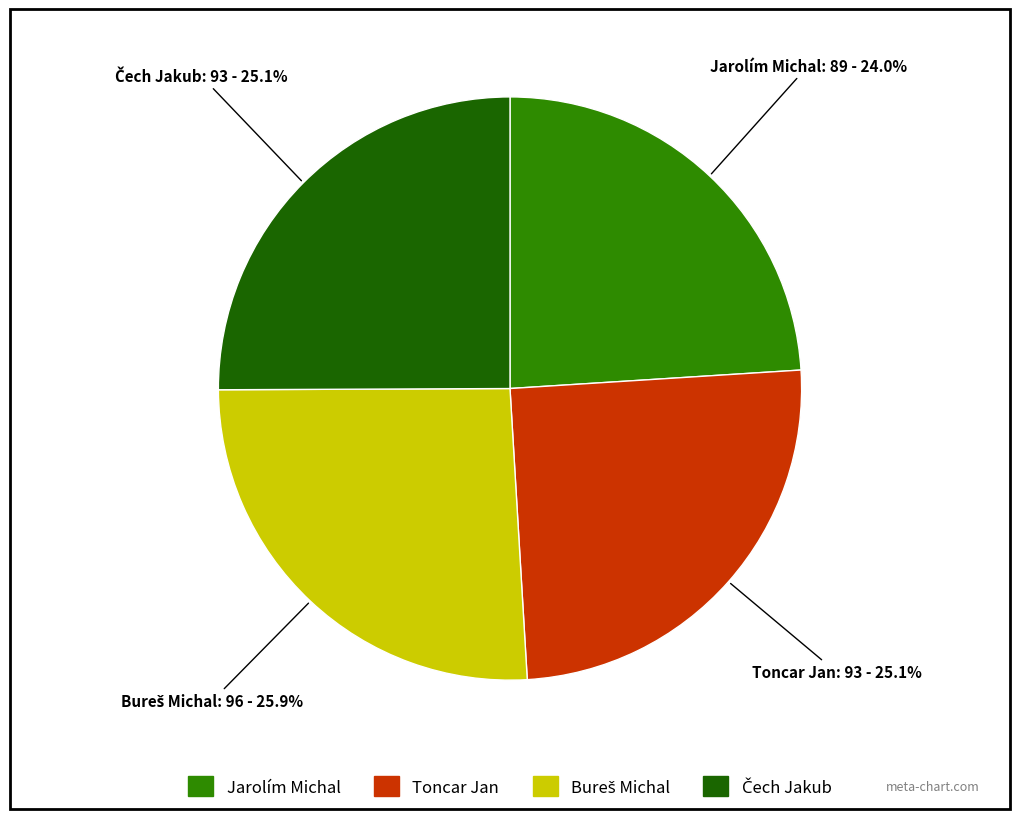

Is it true that Toncar Jan is 16% of the pie?

False